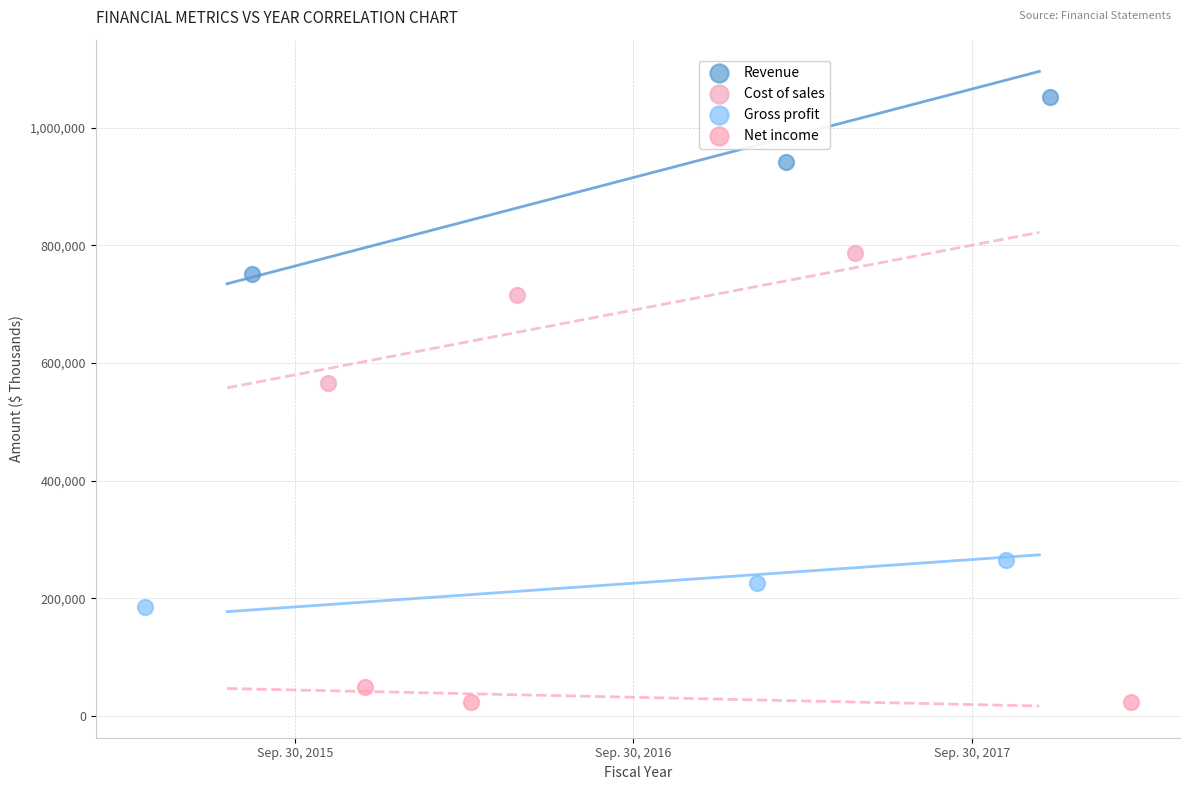

Which series has the largest Y range (max minus min)?

Revenue